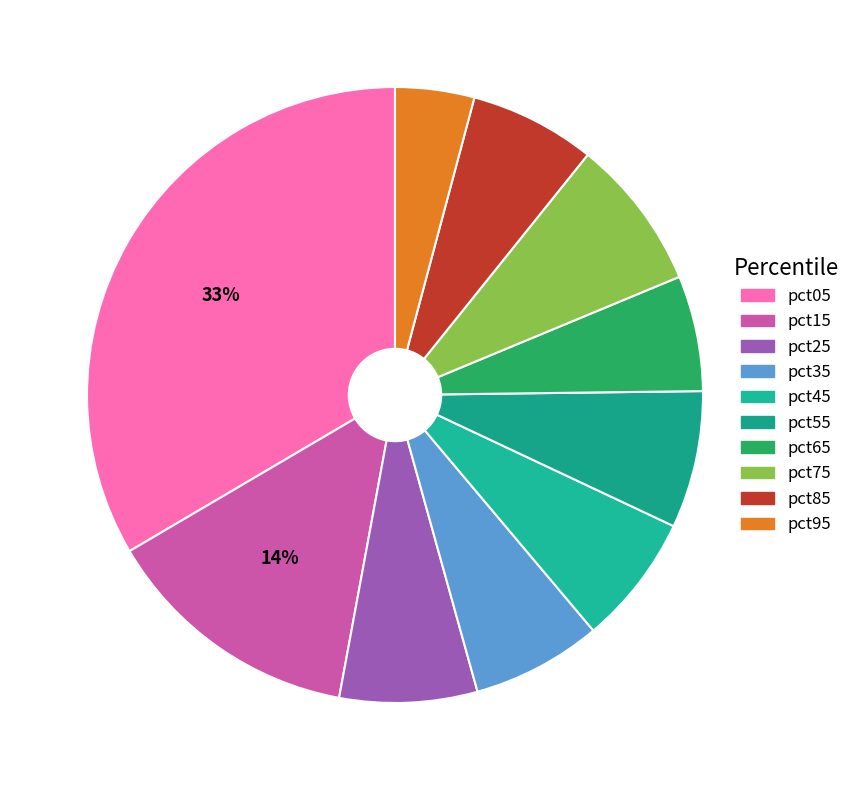

What is the largest slice in the pie chart?

pct05